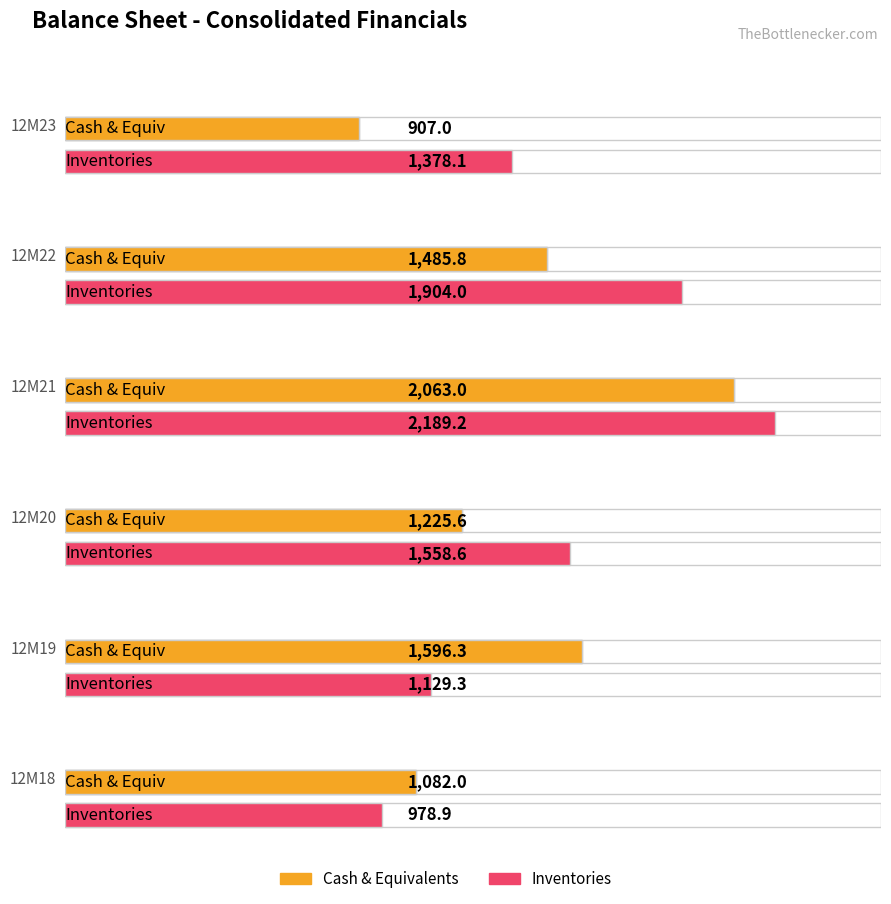

Which series has the widest spread of values?

Inventories